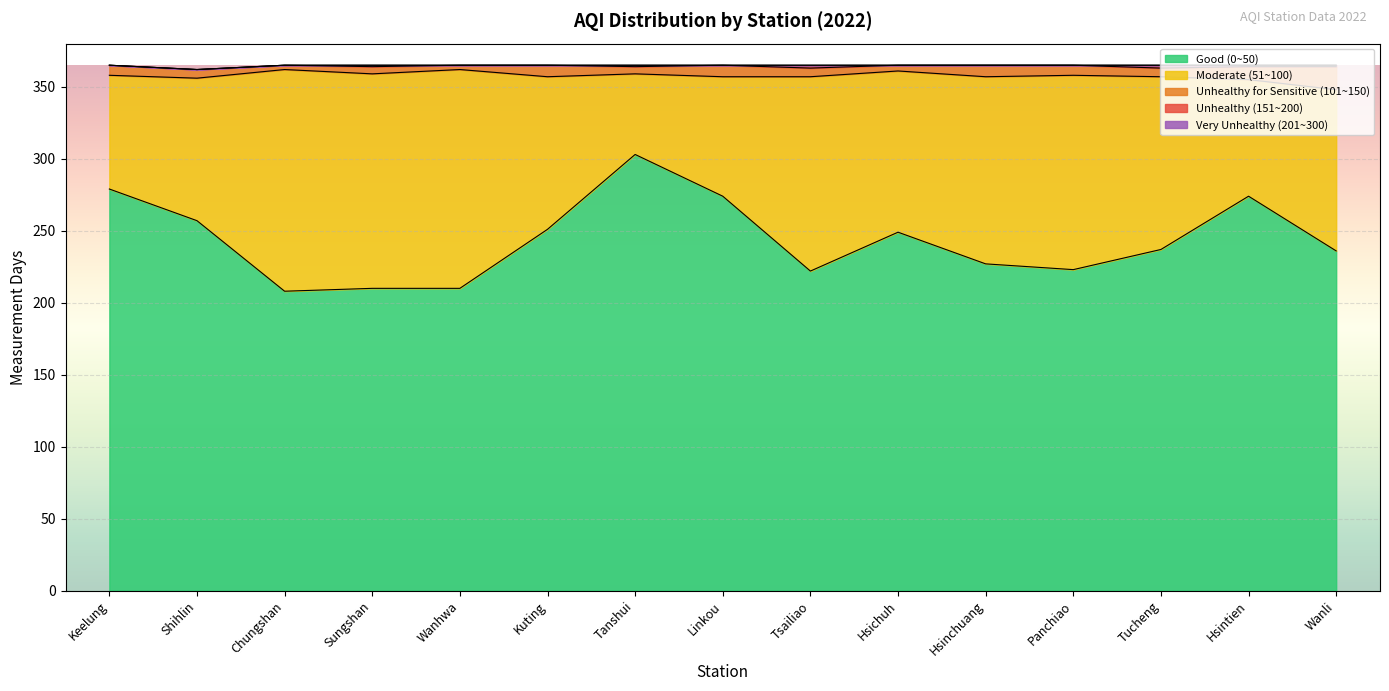

What is the difference between the Moderate (51~100) values at Hsinchuang and Linkou?

47